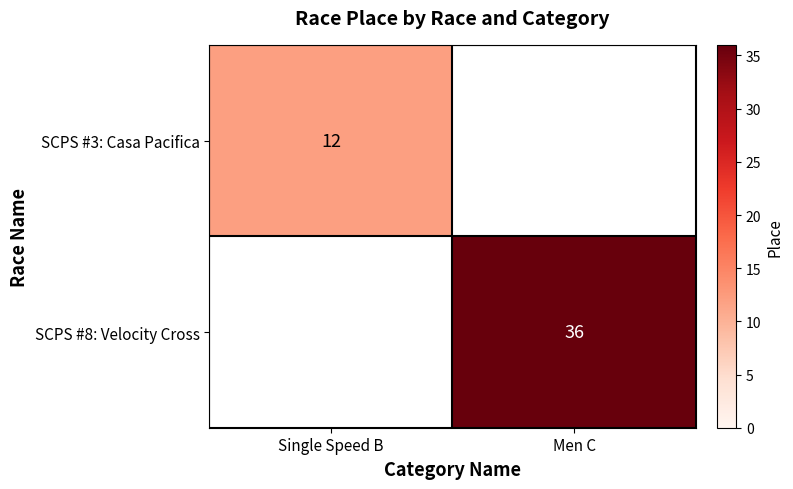

The SCPS #8: Velocity Cross series shows 58 at Men C. True or false?

False